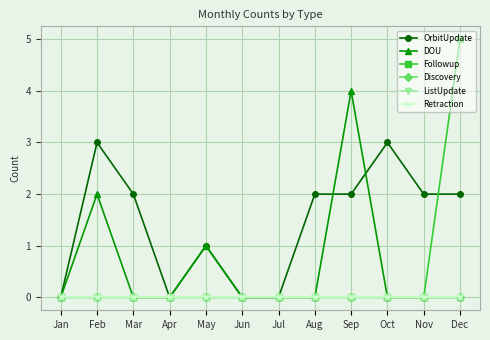

Is this an area chart (filled region under the line)?

No